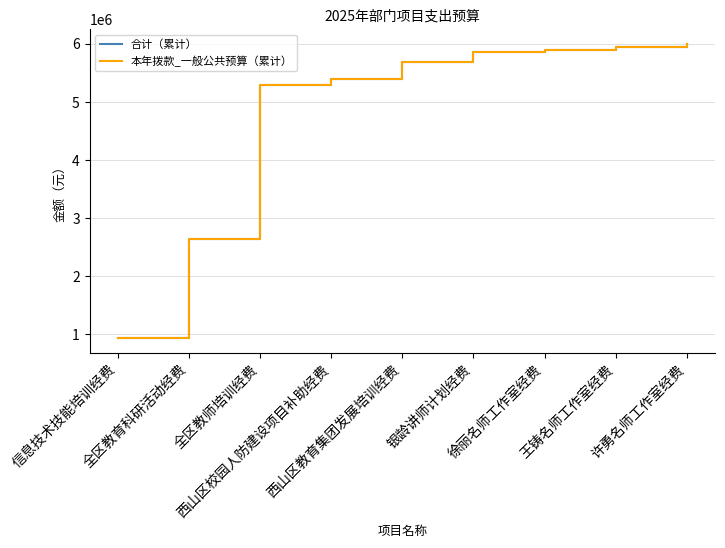

What are all the series names shown in the legend?

合计（累计）, 本年拨款_一般公共预算（累计）